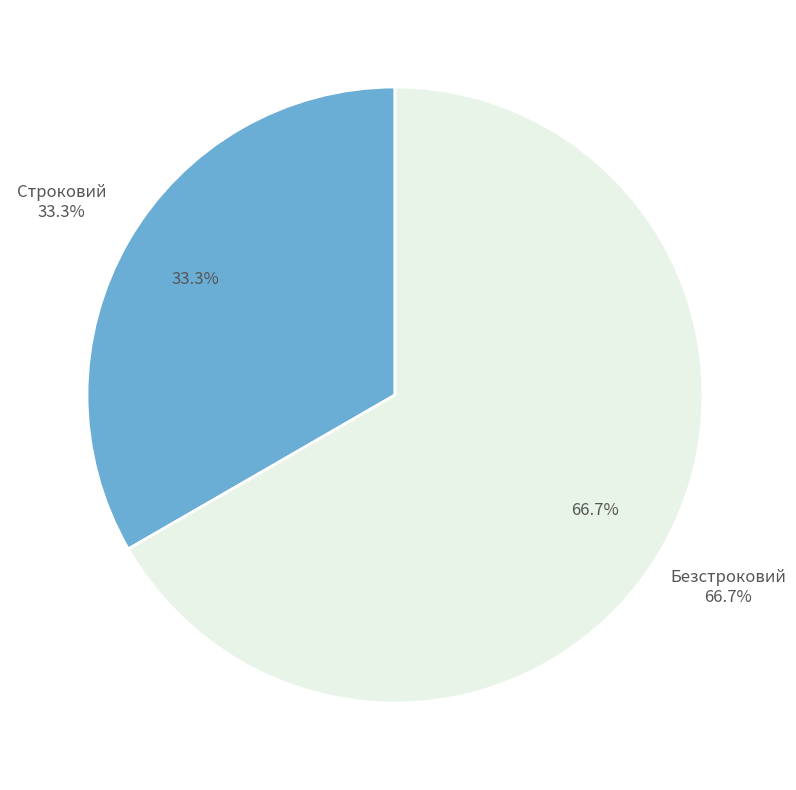

True or false: Строковий accounts for 38% of the total.

False